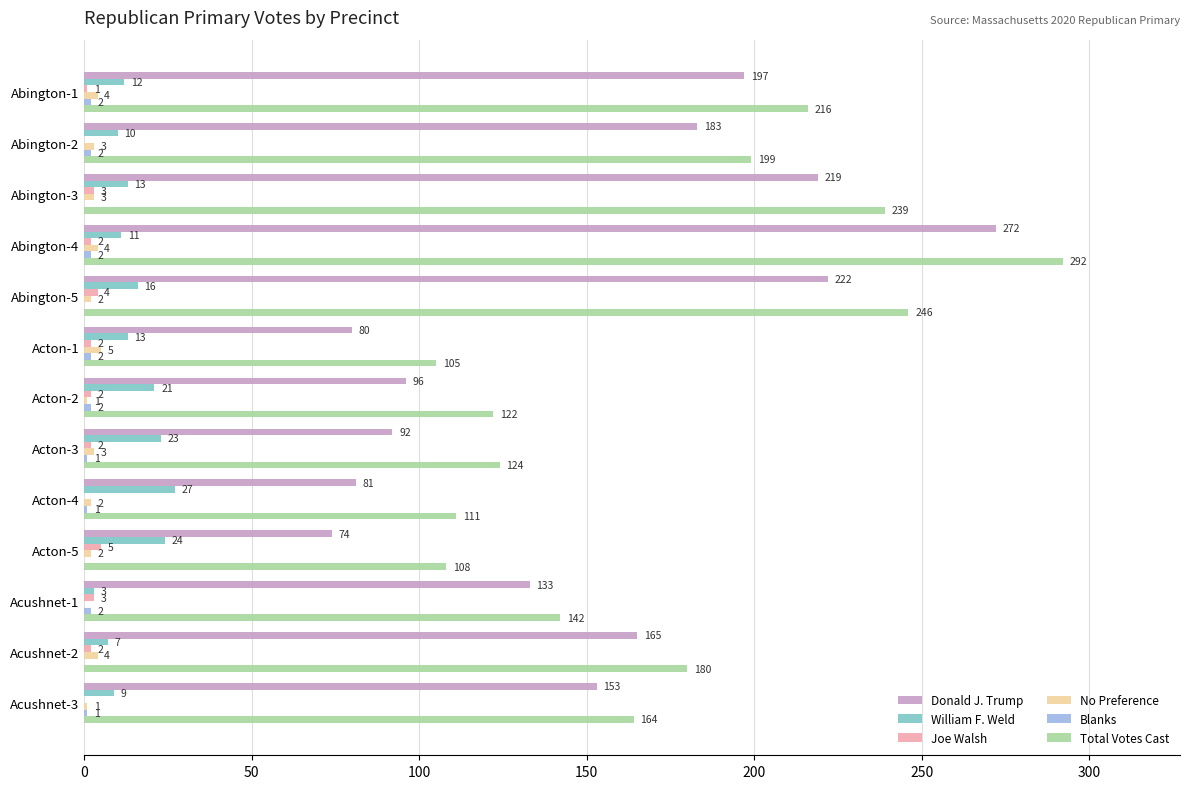

At which category is the sum across all series the highest?

Abington-4